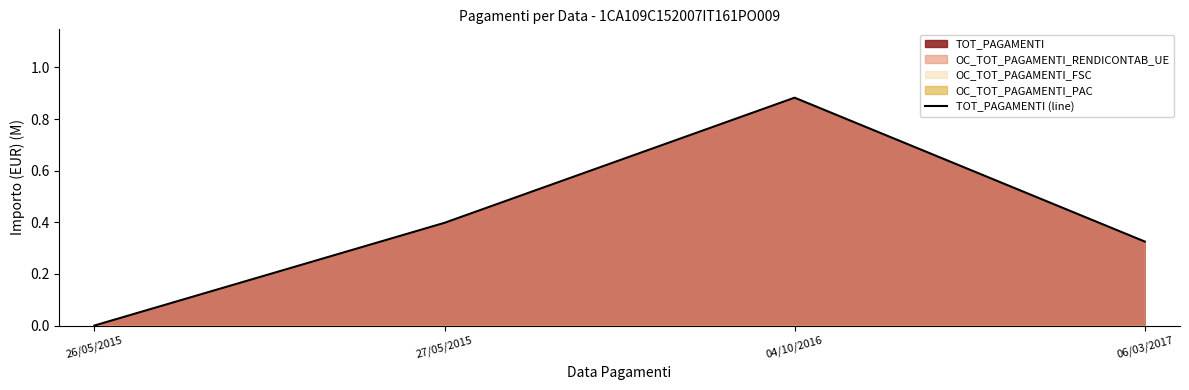

What is the difference between the maximum and minimum values?

0.9